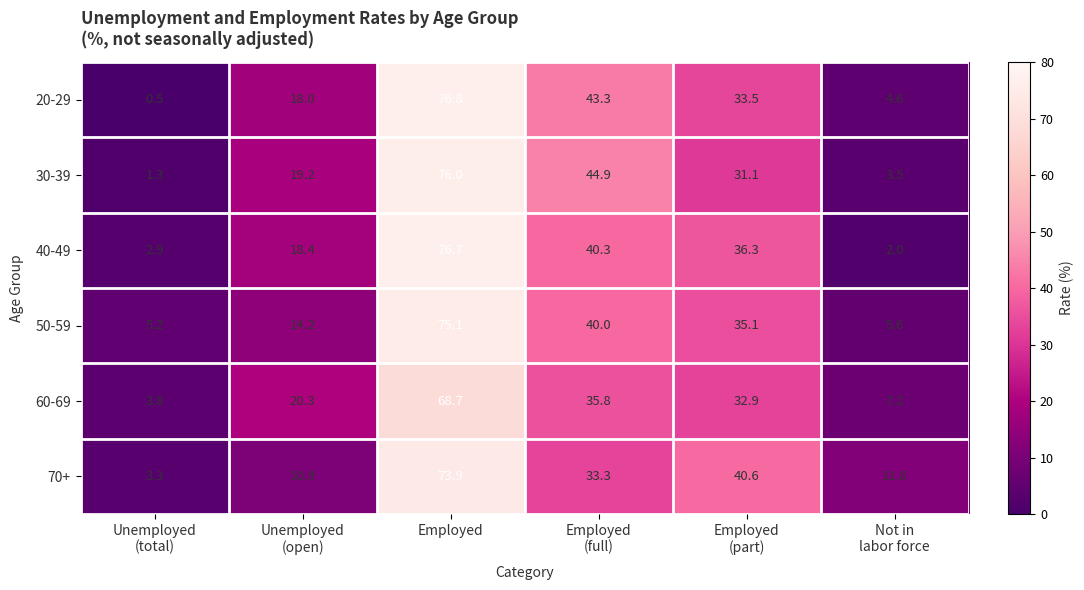

How many values in the 60-69 series exceed 32?

3